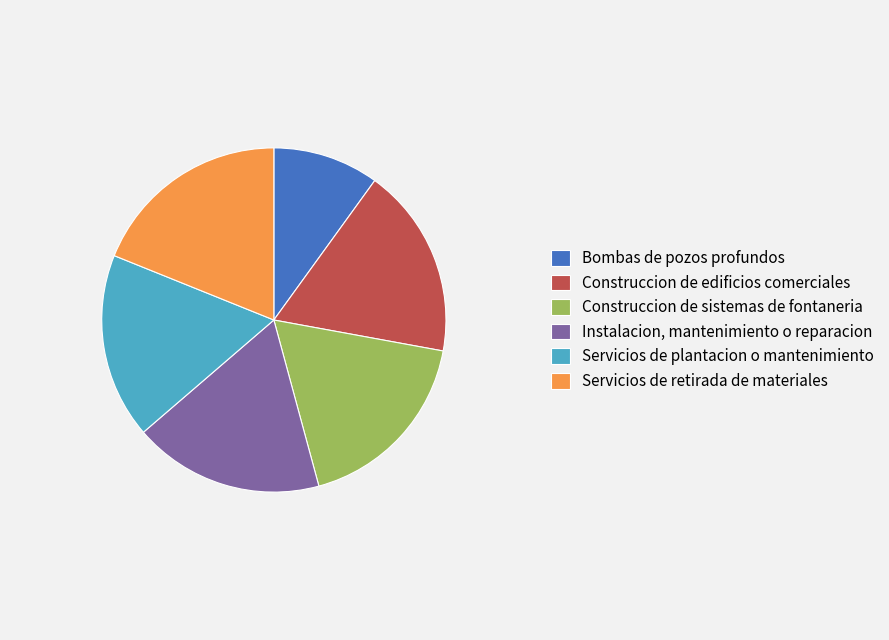

Is there any slice that represents more than half of the pie?

No